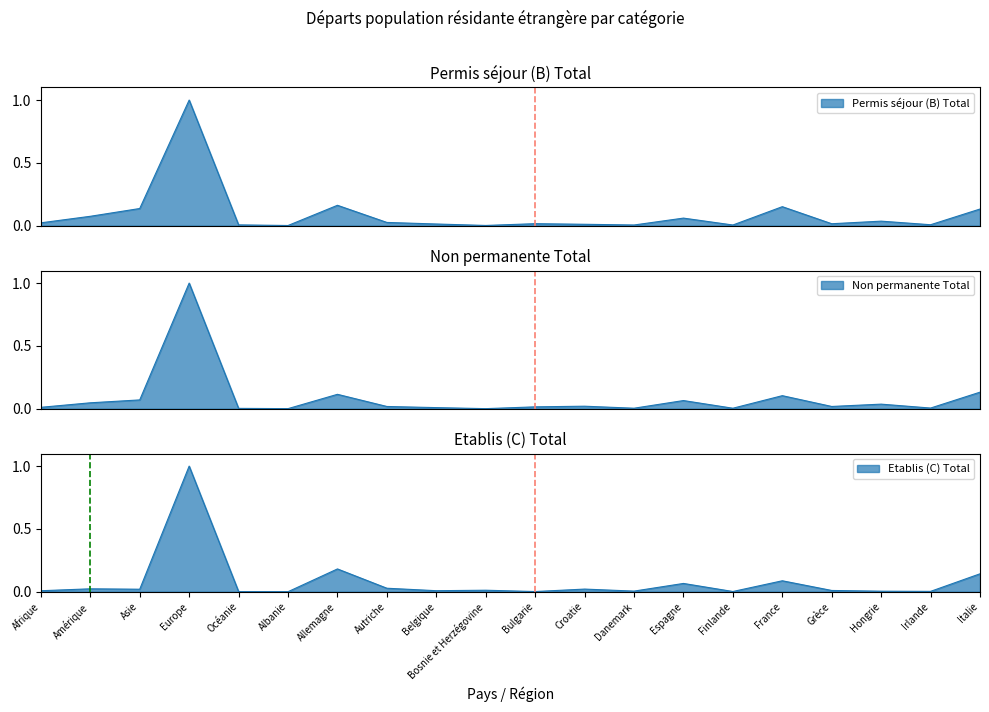

True or false: Permis séjour (B) Total and Non permanente Total cross at least once.

True